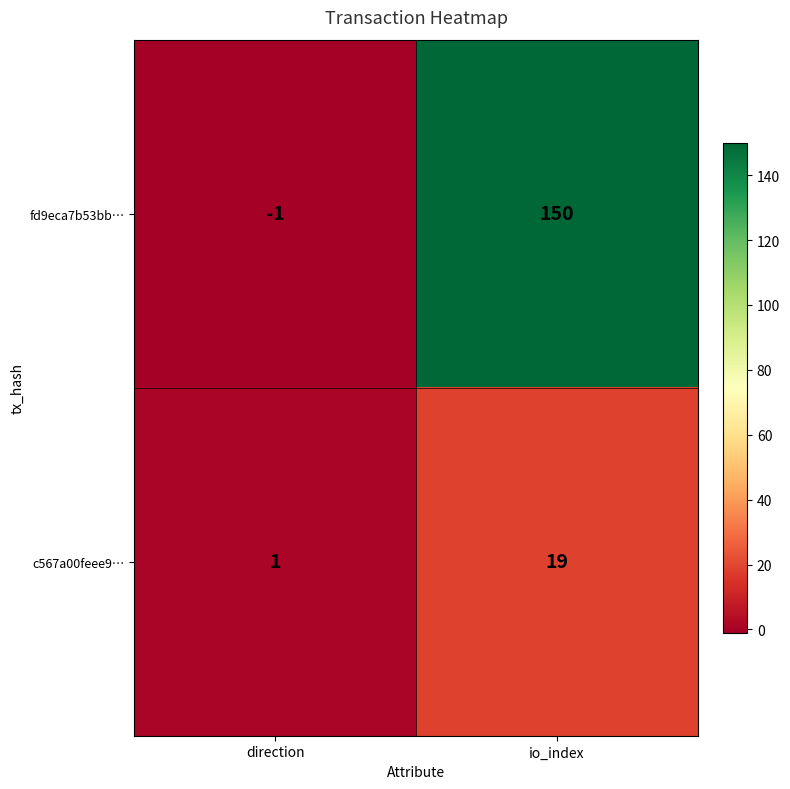

Between direction and io_index, which series saw the biggest shift?

fd9eca7b53bb…